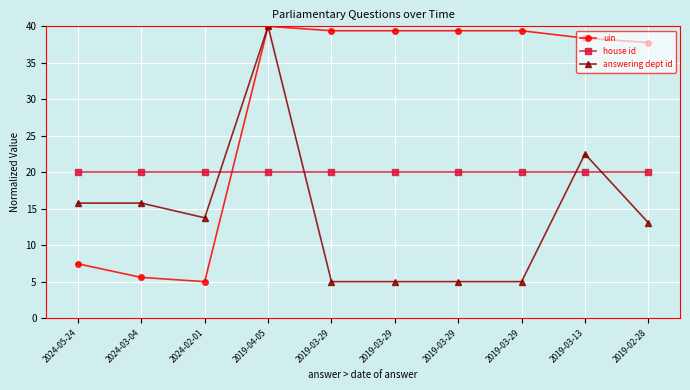

Between 2019-03-13 and 2019-02-28, which series saw the biggest shift?

answering dept id